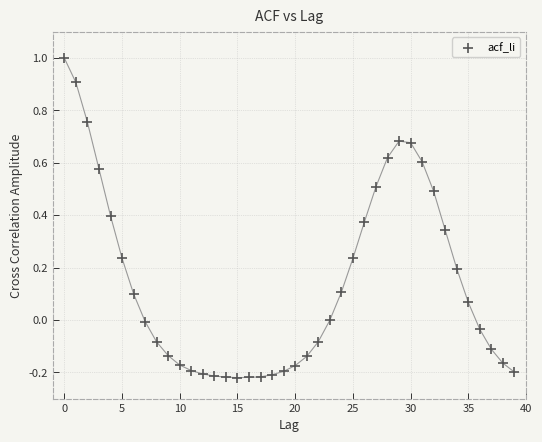

What is the range of Y values (max minus min)?

1.2